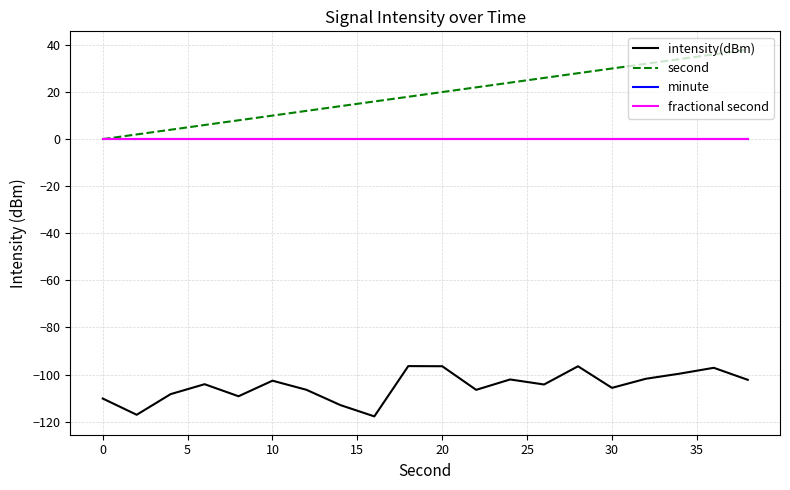

Reading right to left, what are all the values shown in this chart?

intensity(dBm): -102.2	-97.1	-99.6	-101.8	-105.6	-96.5	-104.2	-102.1	-106.5	-96.5	-96.4	-117.8	-113.0	-106.5	-102.6	-109.2	-104.1	-108.3	-117.1	-110.2
second: 38.0	36.0	34.0	32.0	30.0	28.0	26.0	24.0	22.0	20.0	18.0	16.0	14.0	12.0	10.0	8.0	6.0	4.0	2.0	0.0
minute: 0.0	0.0	0.0	0.0	0.0	0.0	0.0	0.0	0.0	0.0	0.0	0.0	0.0	0.0	0.0	0.0	0.0	0.0	0.0	0.0
fractional second: 0.0	0.0	0.0	0.0	0.0	0.0	0.0	0.0	0.0	0.0	0.0	0.0	0.0	0.0	0.0	0.0	0.0	0.0	0.0	0.0